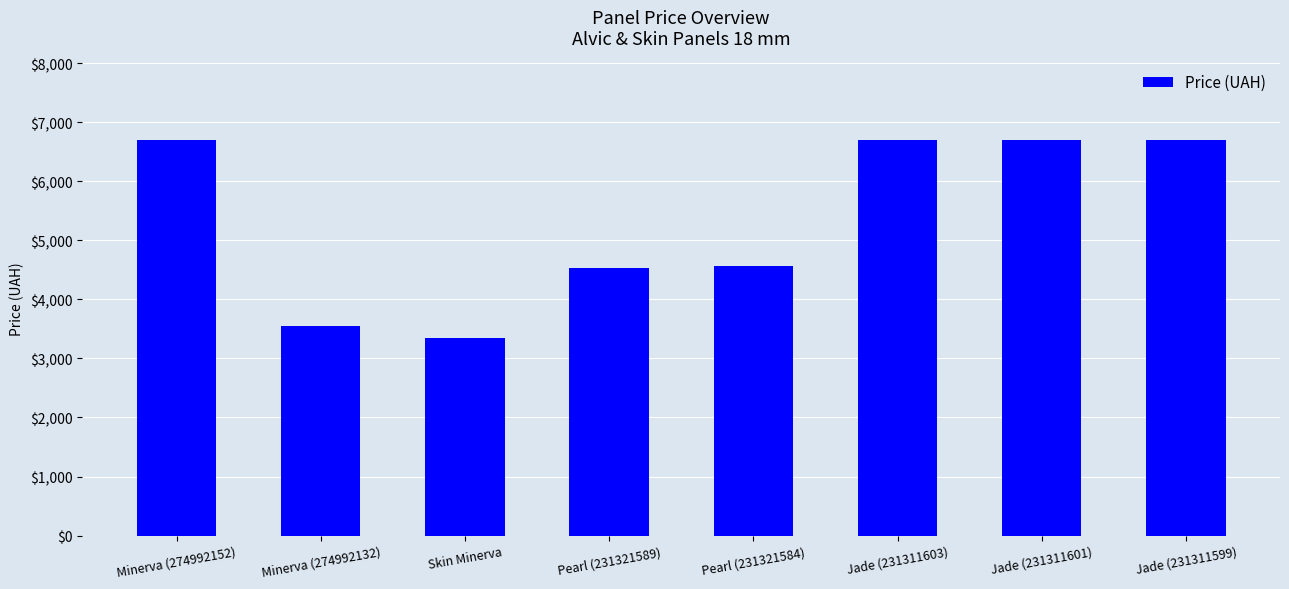

Read the value at Skin Minerva.

3339.1